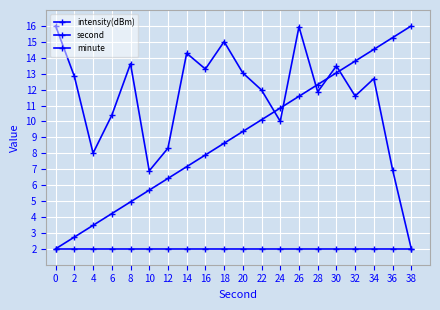

How many data points does each series have?

20